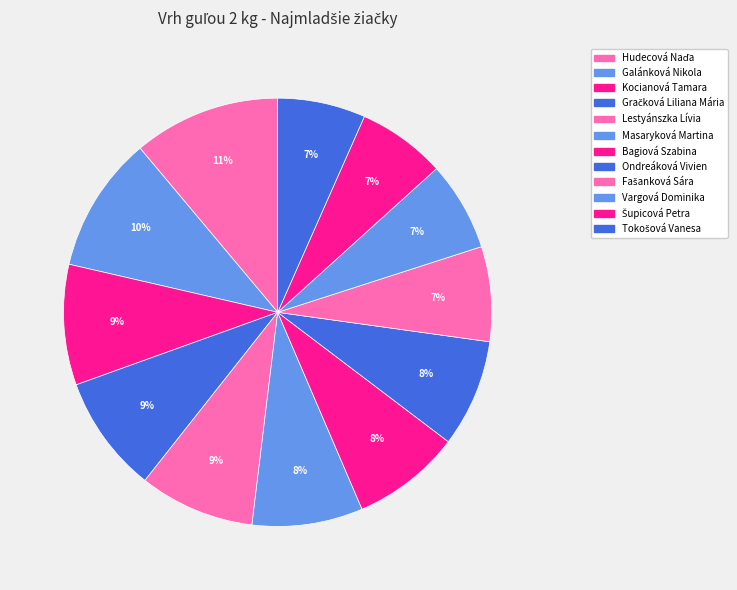

What is the change in value from Lestyánszka Lívia to Bagiová Szabina?

-0.4